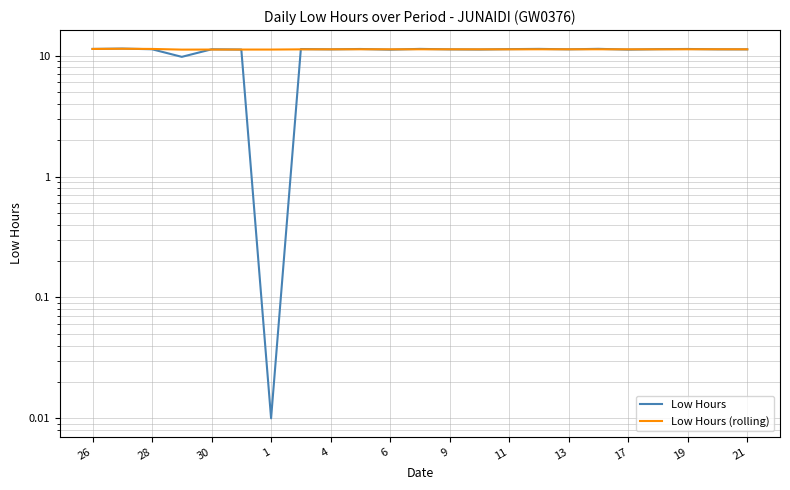

Reading left to right, list all the values displayed in this chart.

Low Hours: 11.4	11.4	11.3	9.8	11.3	11.2	0.0	11.3	11.3	11.4	11.2	11.4	11.3	11.2	11.3	11.4	11.3	11.4	11.2	11.3	11.4	11.3	11.3
Low Hours (rolling): 11.4	11.4	11.4	11.2	11.2	11.2	11.2	11.3	11.3	11.3	11.3	11.3	11.3	11.3	11.3	11.3	11.3	11.3	11.3	11.3	11.3	11.3	11.3